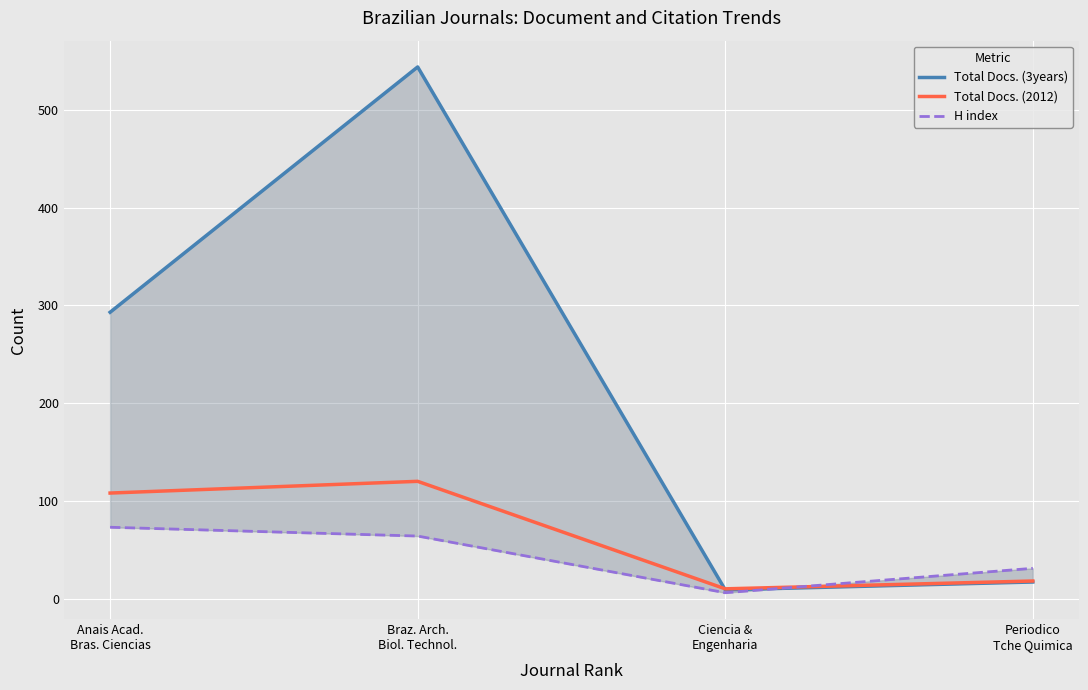

At which label is Total Docs. (3years) closest to 276?

Anais Acad.
Bras. Ciencias